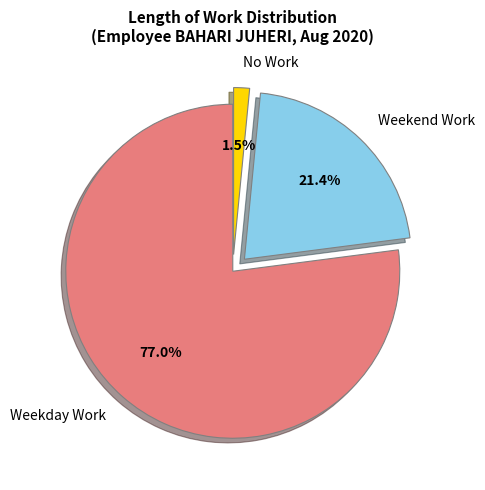

Which slice is the largest?

Weekday Work